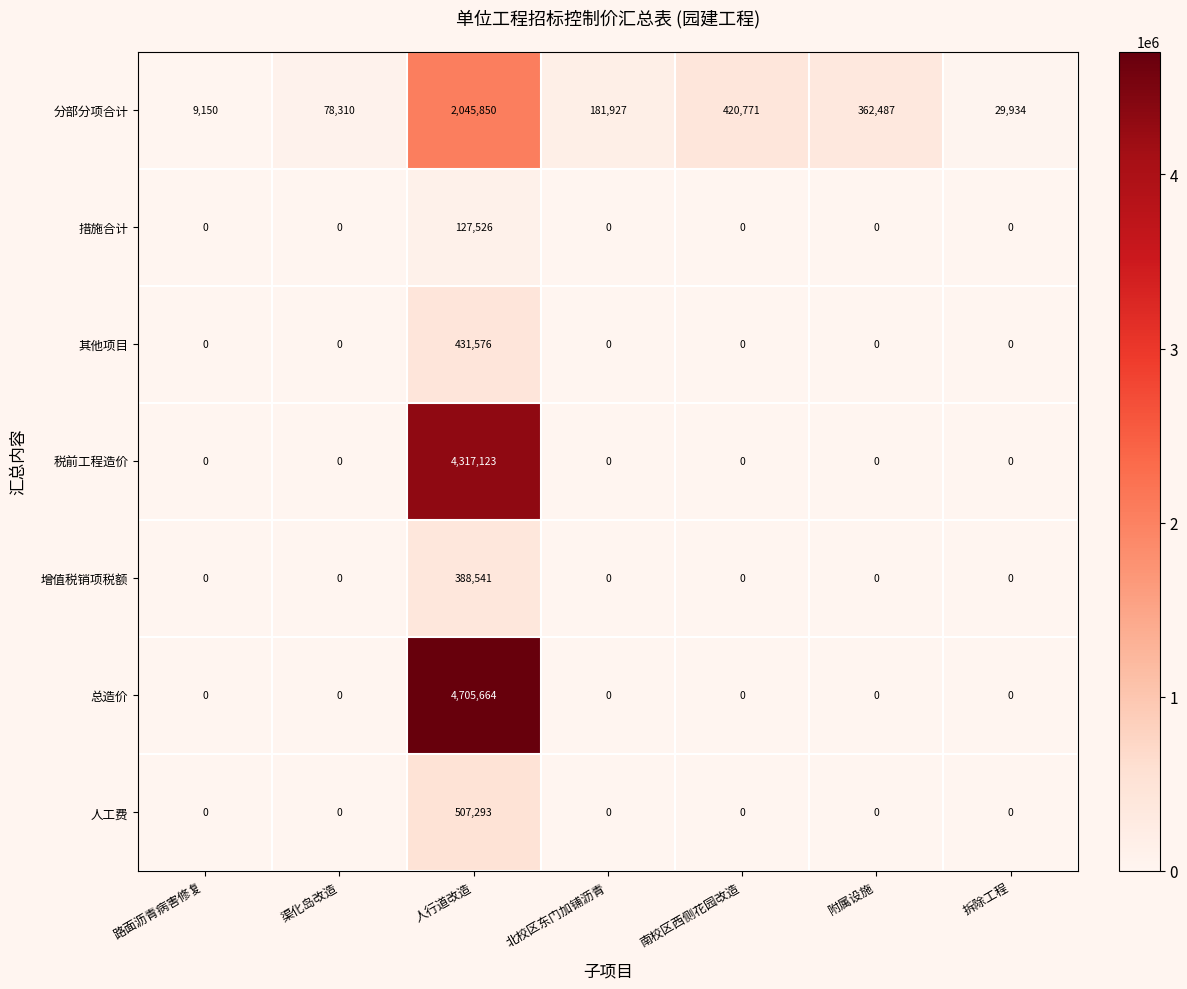

What is the difference between the maximum and minimum values in the 分部分项合计 series?

2036700